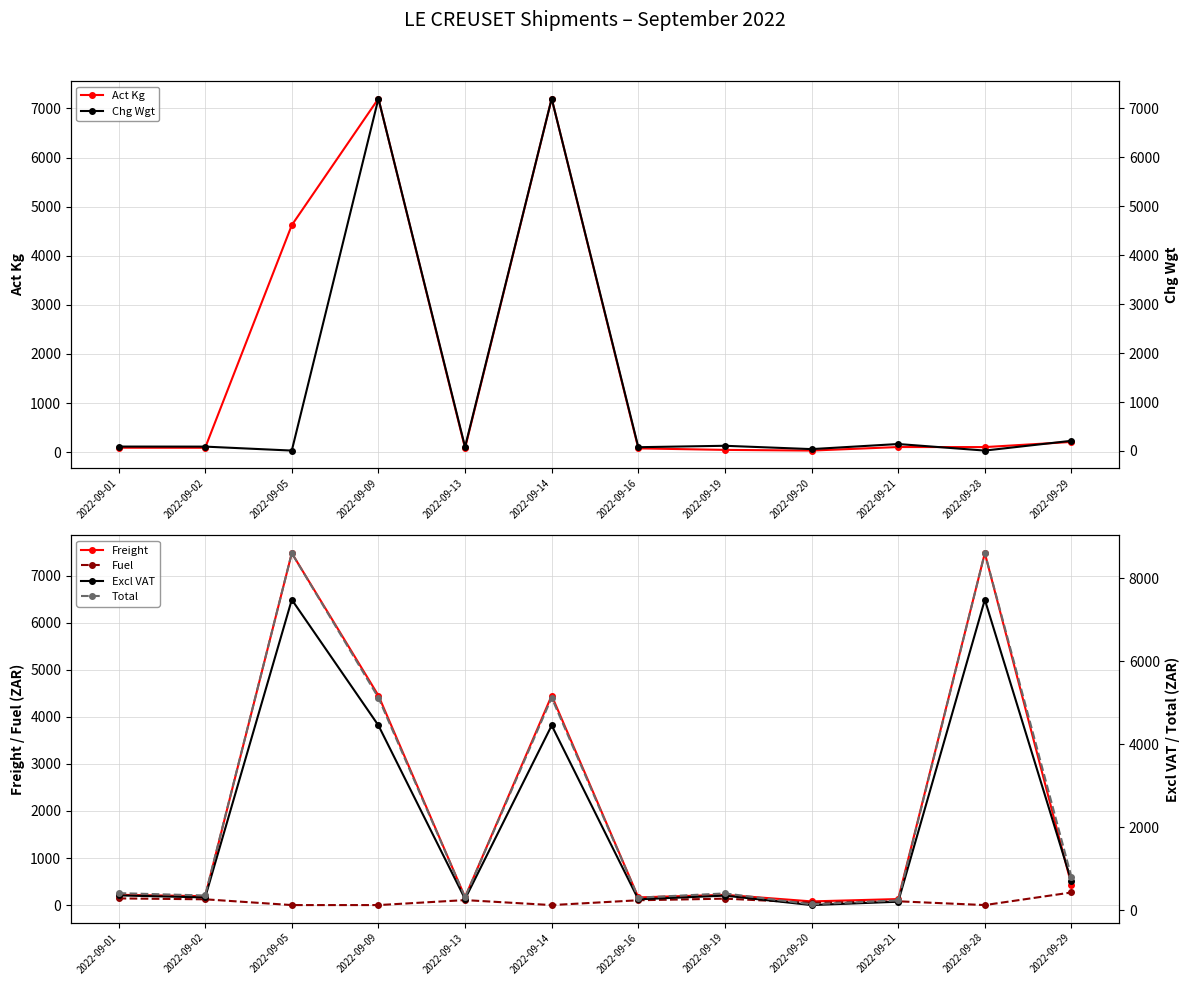

What are all the series names shown in the legend?

Act Kg, Freight, Fuel, Chg Wgt, Excl VAT, Total